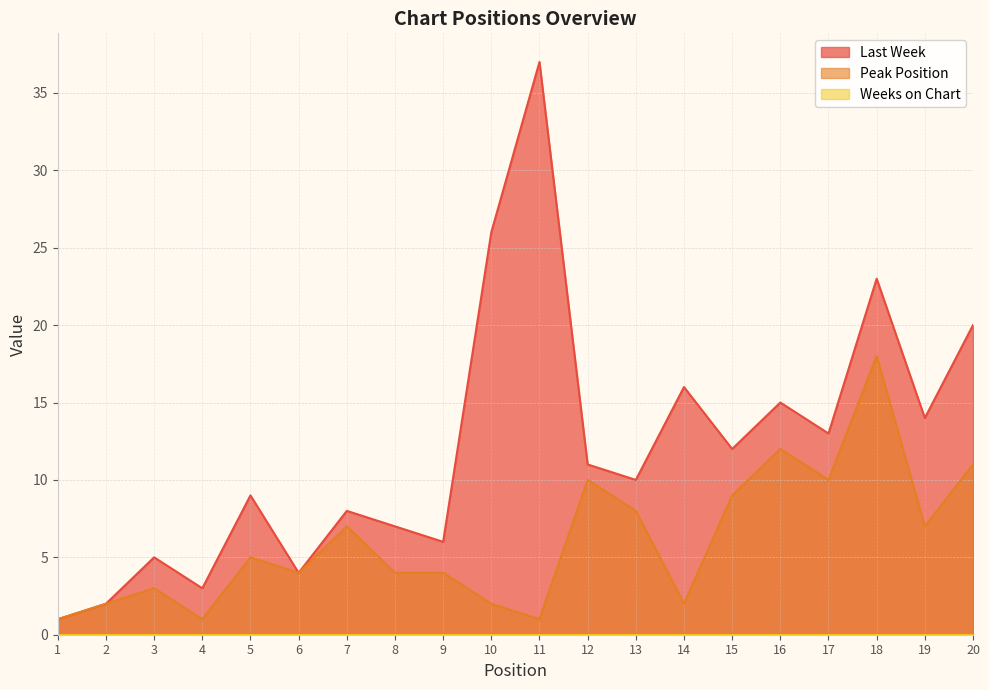

What is the value of the Peak Position point at the 14th from the left?

2